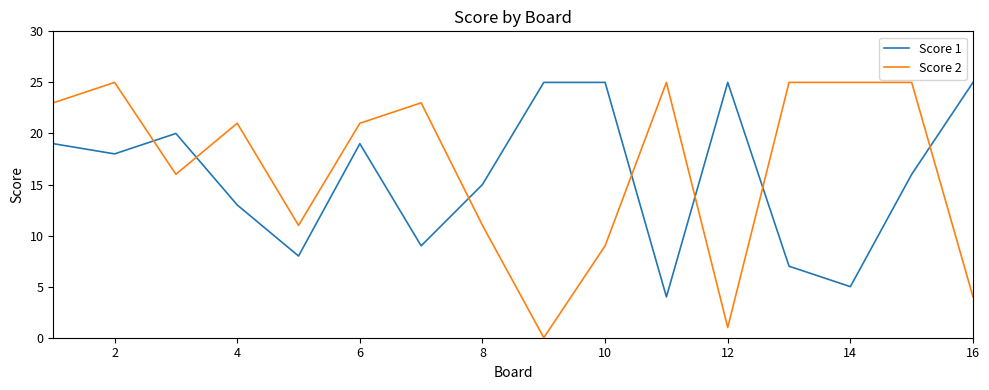

Which series ends up on top after the final intersection of Score 2 and Score 1?

Score 1